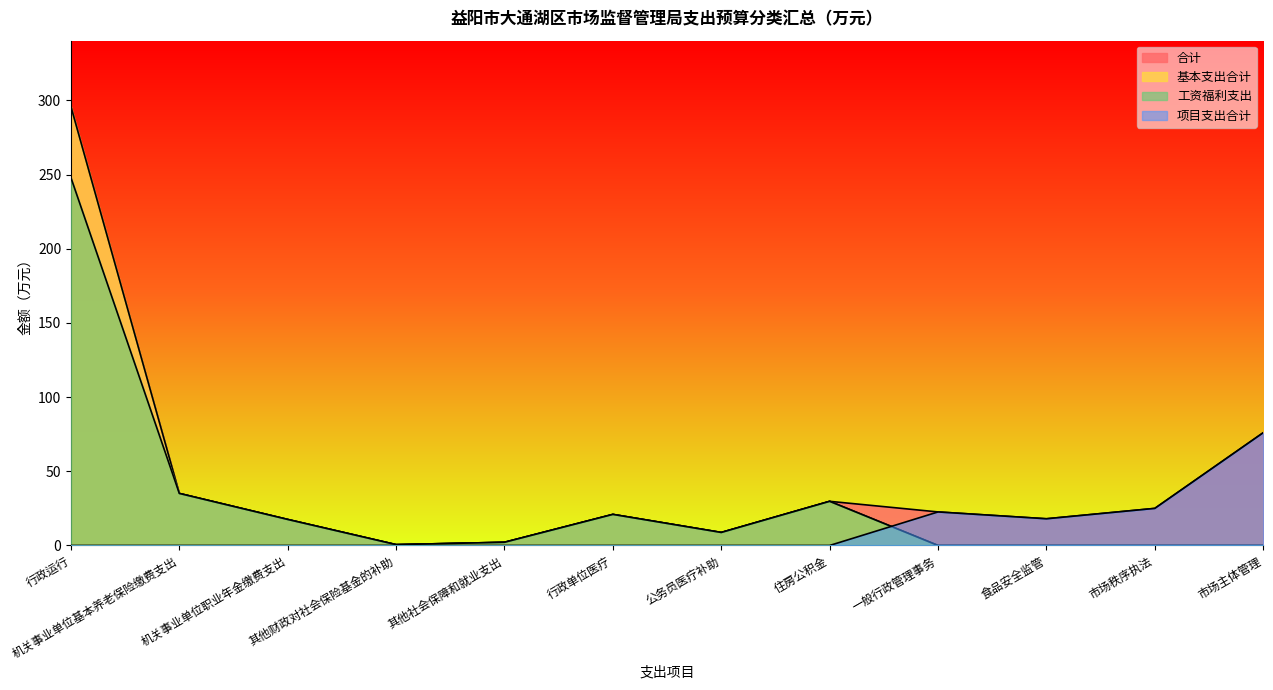

Does the chart display data point markers on the line(s)?

No